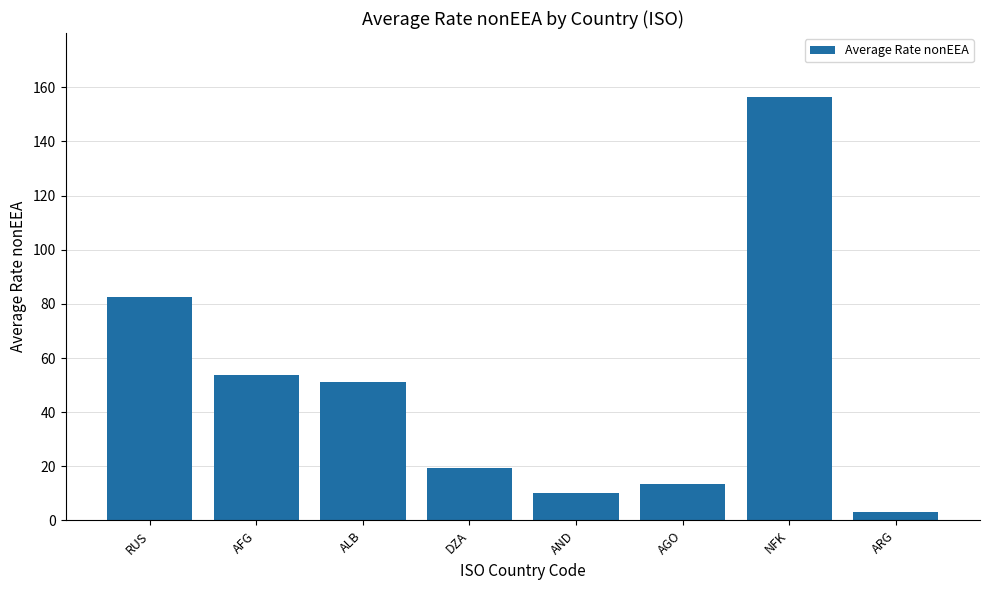

Are the bars grouped side by side (vs. stacked)?

No